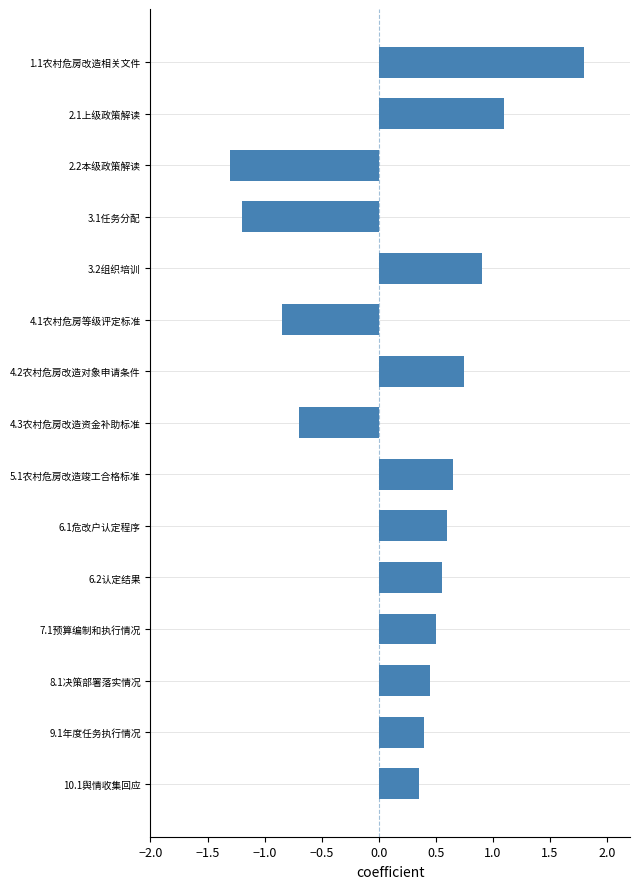

At which category does the chart reach its peak across all series?

1.1农村危房改造相关文件